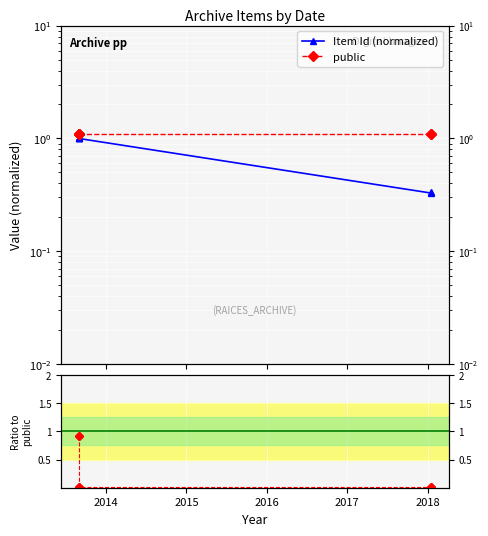

Count the number of data series in this chart.

3